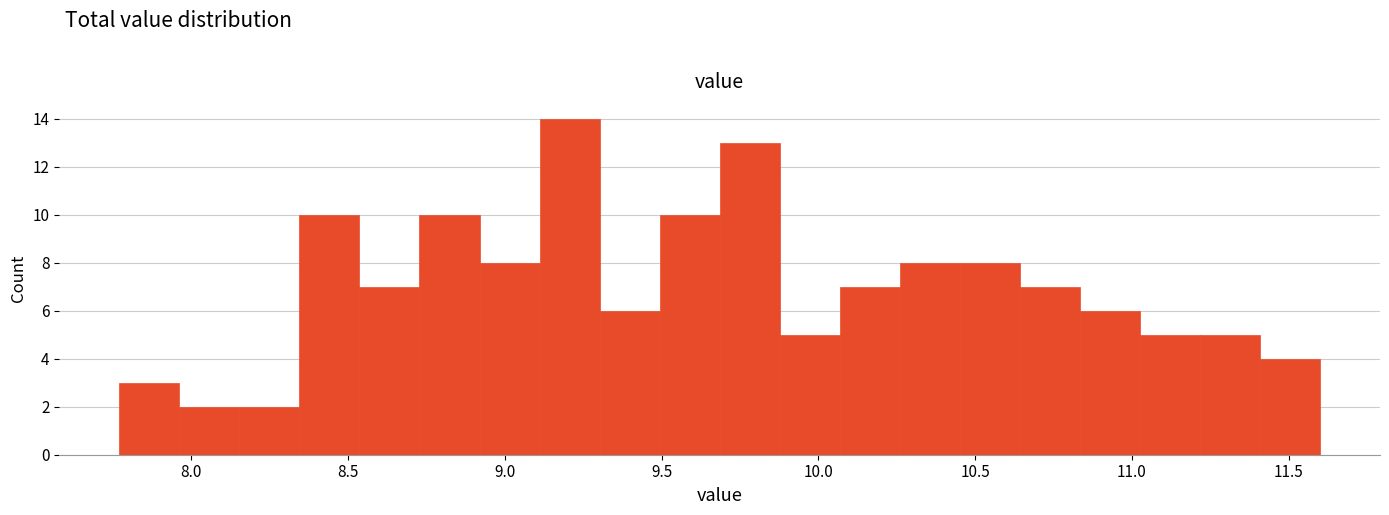

Read against the x-axis, roughly where is the centre of the tallest bar?

9.20